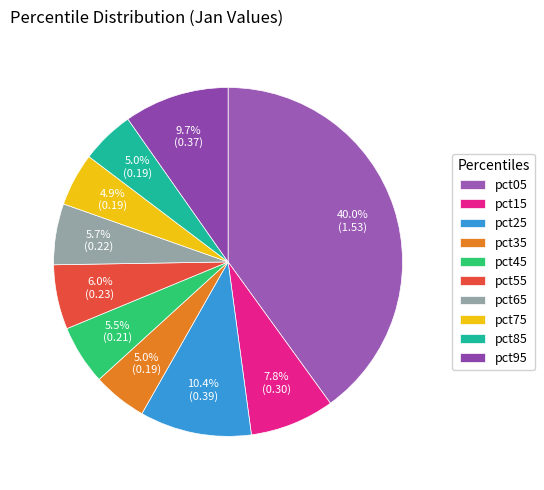

The pct25 slice represents 16% of the pie. True or false?

False